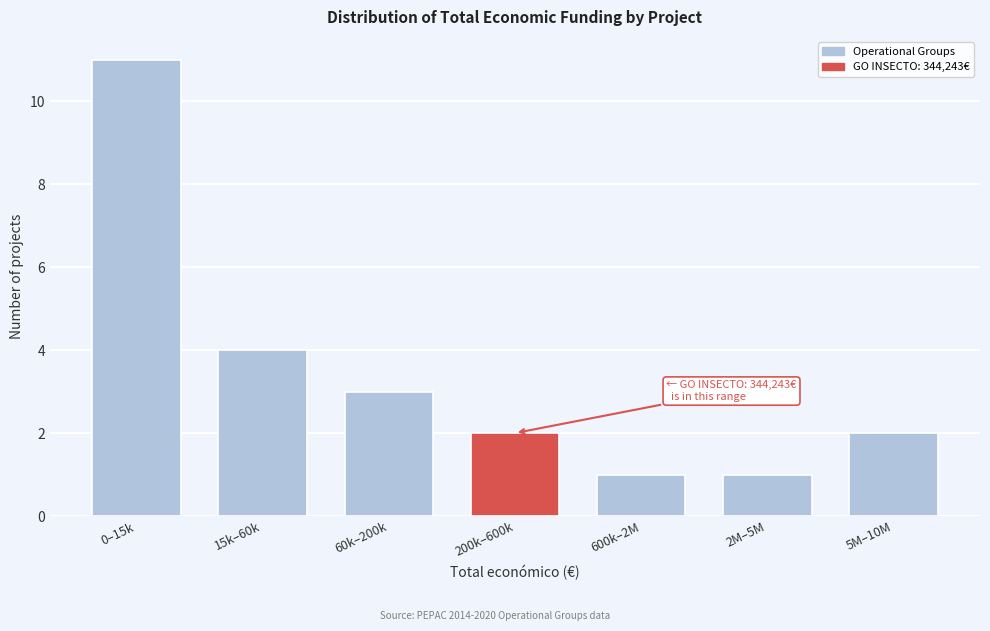

Reading left to right, transcribe all the data shown in this chart.

0–15k=11	15k–60k=4	60k–200k=3	200k–600k=2	600k–2M=1	2M–5M=1	5M–10M=2